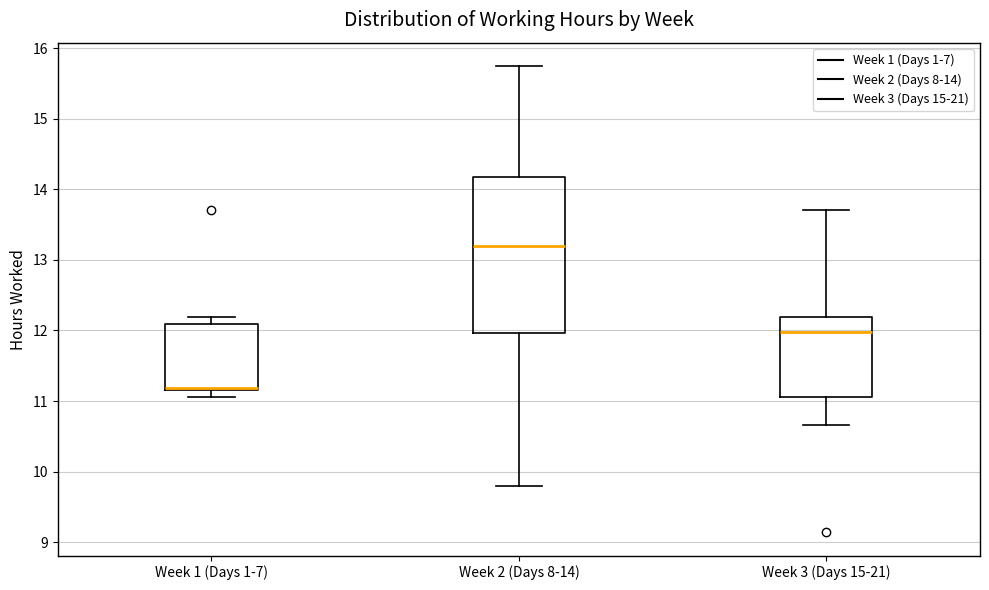

Where is the lower edge of the box for Week 1 (Days 1-7) on the y-axis? The values are not printed on the chart, so give them approximately, as read against the axis.

11.2